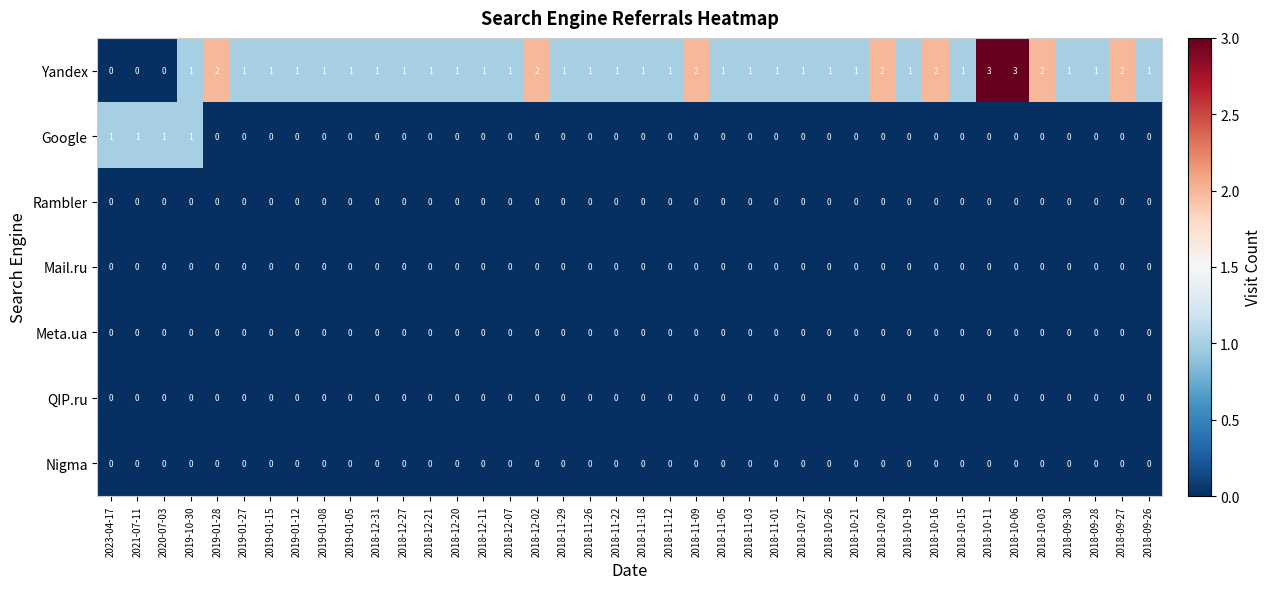

The value of Nigma at 2018-12-31 is 0. True or false?

True